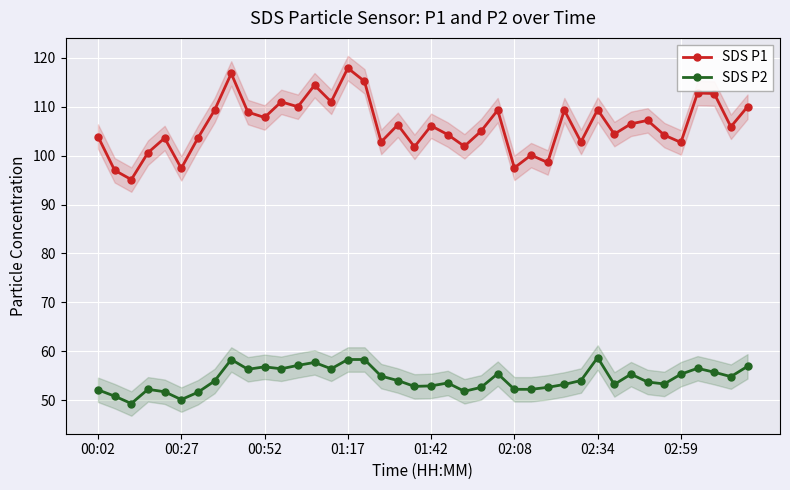

What is the lowest value of the SDS P2 series?

49.3